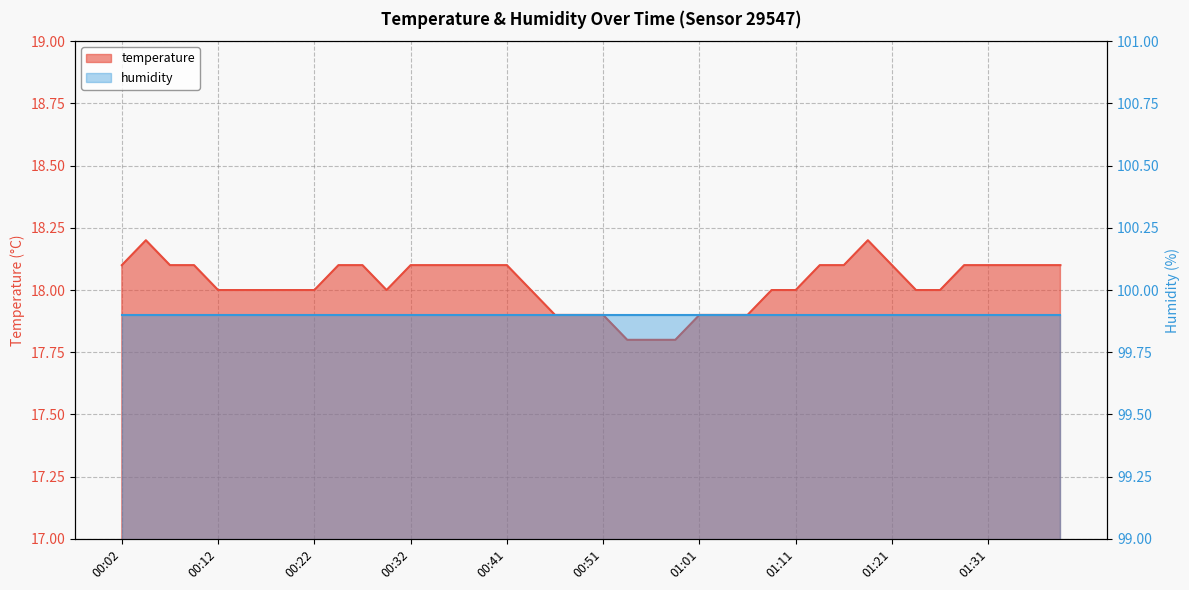

Reading right to left, list all the values displayed in this chart.

01:38=18.1	01:36=18.1	01:33=18.1	01:31=18.1	01:28=18.1	01:26=18.0	01:23=18.0	01:21=18.1	01:18=18.2	01:16=18.1	01:13=18.1	01:11=18.0	01:09=18.0	01:06=17.9	01:04=17.9	01:01=17.9	00:59=17.8	00:56=17.8	00:54=17.8	00:51=17.9	00:49=17.9	00:46=17.9	00:44=18.0	00:41=18.1	00:39=18.1	00:36=18.1	00:34=18.1	00:32=18.1	00:29=18.0	00:27=18.1	00:24=18.1	00:22=18.0	00:19=18.0	00:17=18.0	00:14=18.0	00:12=18.0	00:09=18.1	00:07=18.1	00:04=18.2	00:02=18.1